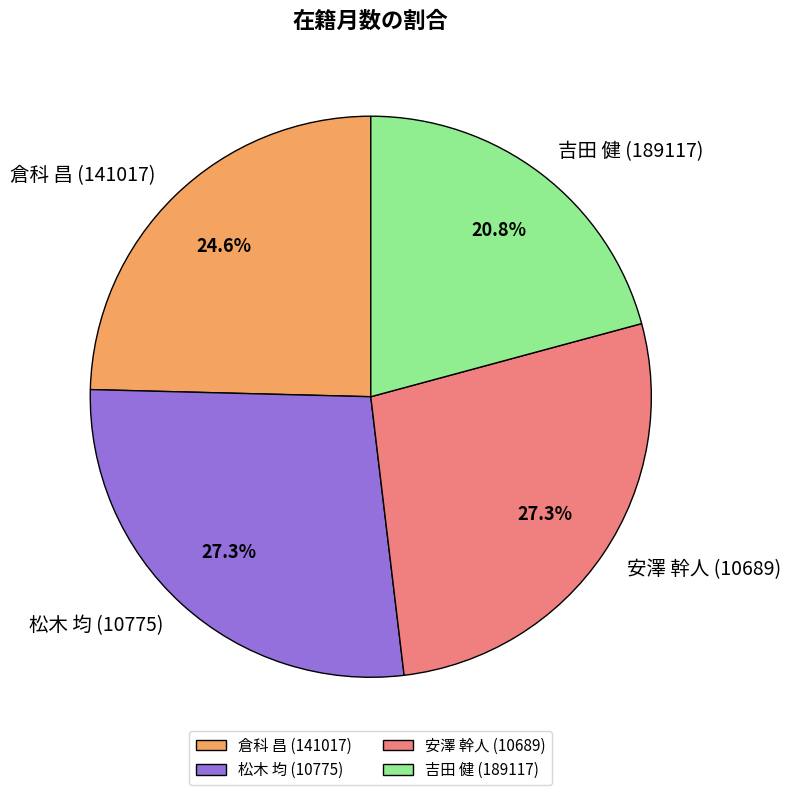

Is the sum of 倉科 昌 (141017) and 安澤 幹人 (10689) greater than half?

Yes